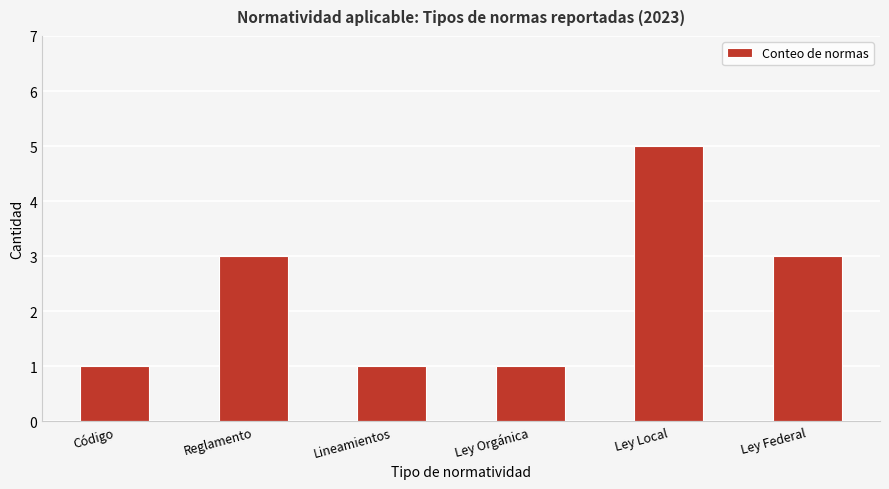

What is the average value?

2